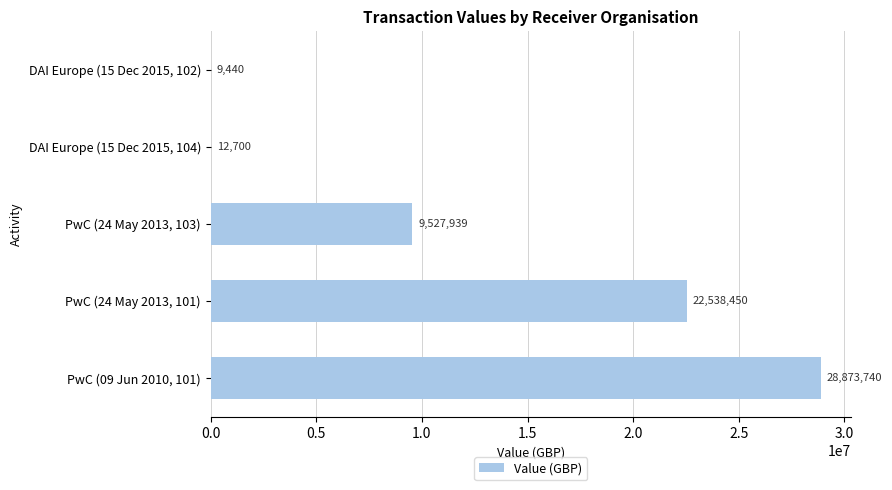

Between PwC (09 Jun 2010, 101) and DAI Europe (15 Dec 2015, 102), which is larger?

PwC (09 Jun 2010, 101)